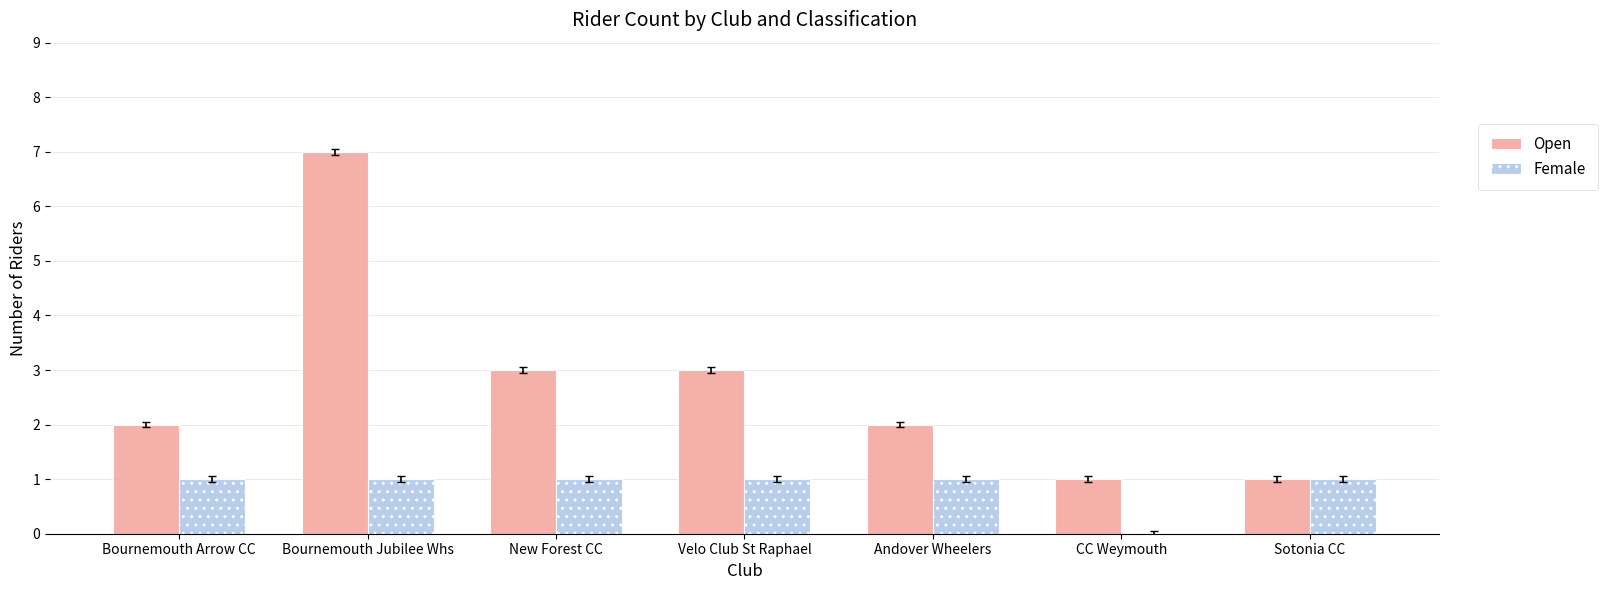

Reading left to right, what are all the values shown in this chart?

Open: Bournemouth Arrow CC=2	Bournemouth Jubilee Whs=7	New Forest CC=3	Velo Club St Raphael=3	Andover Wheelers=2	CC Weymouth=1	Sotonia CC=1
Female: Bournemouth Arrow CC=1	Bournemouth Jubilee Whs=1	New Forest CC=1	Velo Club St Raphael=1	Andover Wheelers=1	CC Weymouth=0	Sotonia CC=1